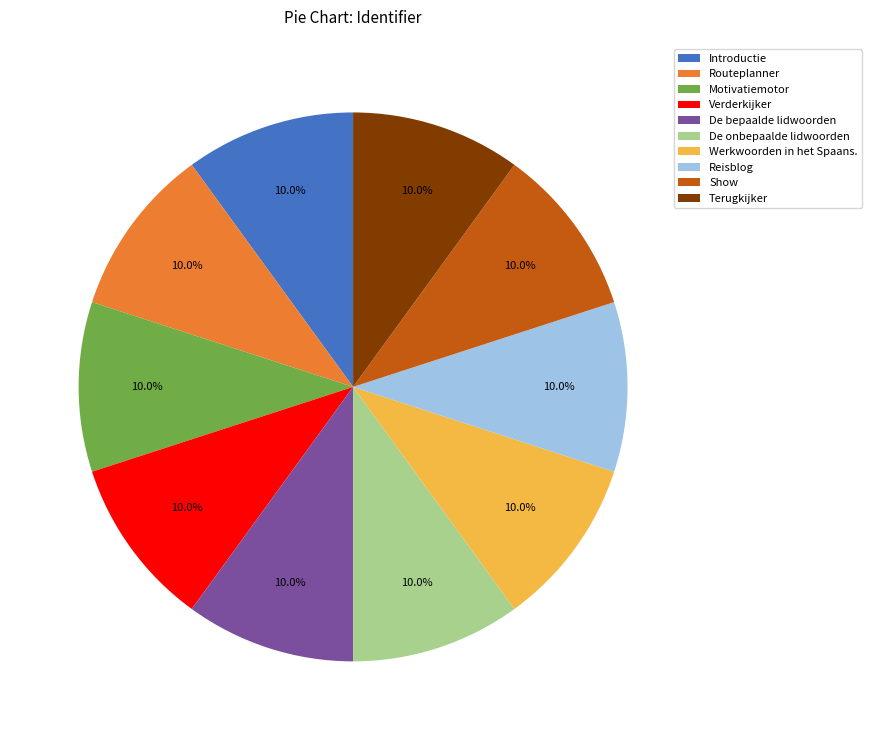

Approximately how many times larger is the value at Motivatiemotor compared to Verderkijker?

1.0